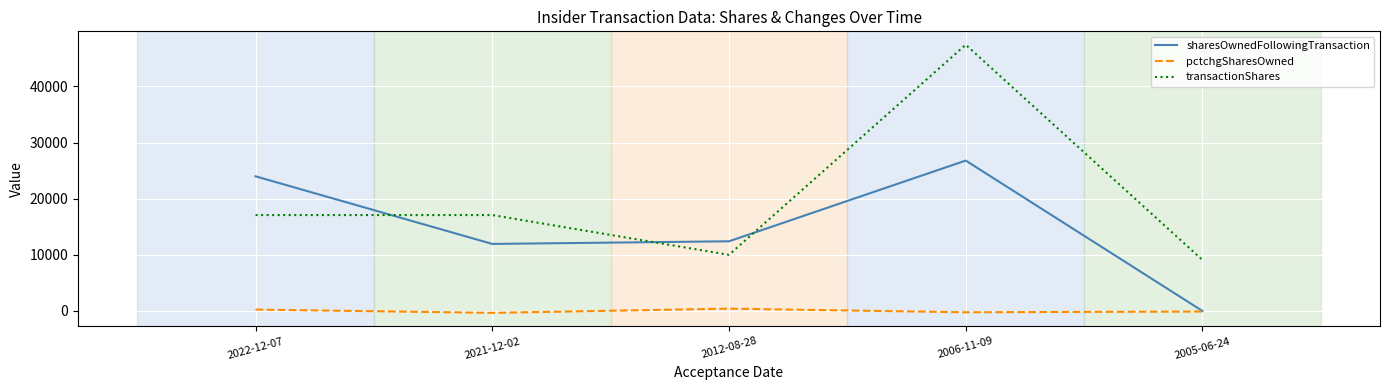

Where does the pctchgSharesOwned series first go above -100?

2022-12-07